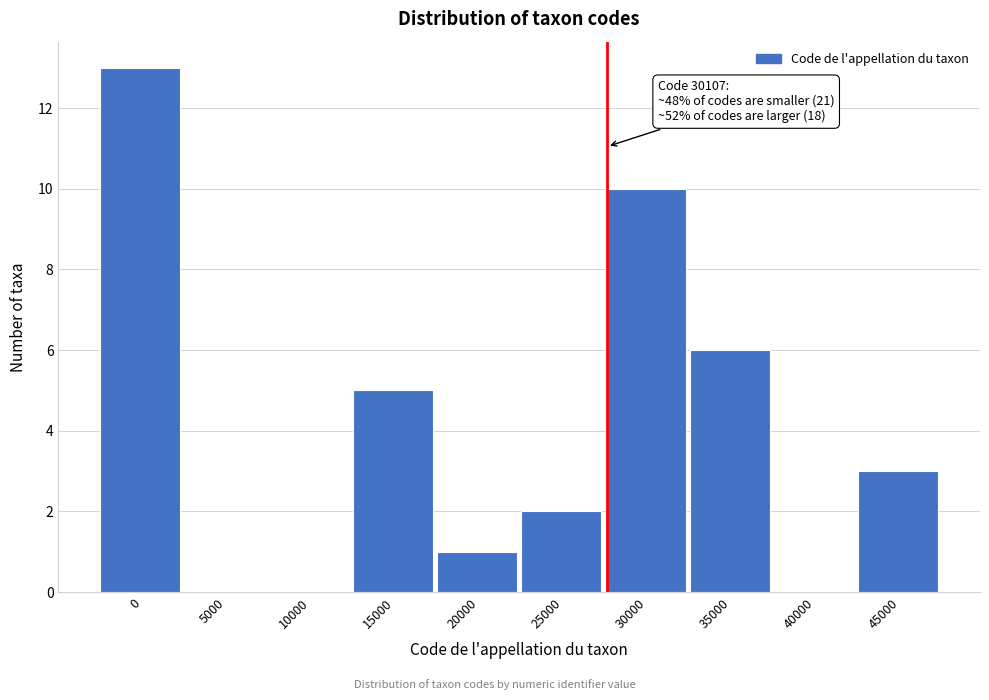

Reading left to right, what are all the values shown in this chart?

0=13	5000=0	10000=0	15000=5	20000=1	25000=2	30000=10	35000=6	40000=0	45000=3